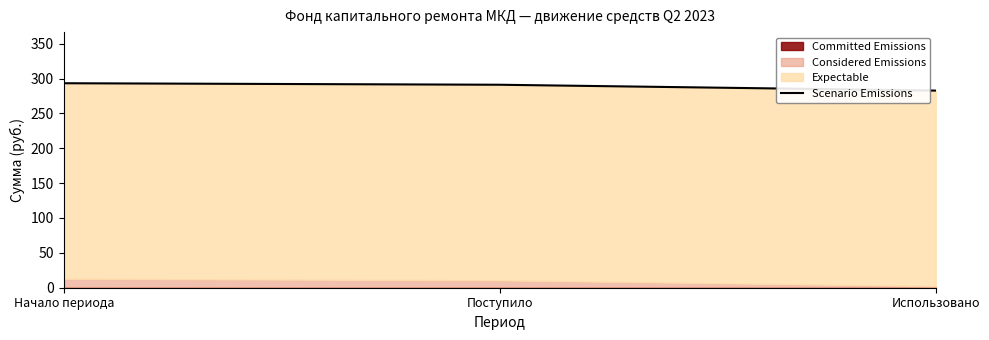

Between Использовано and Начало периода, which is larger?

Начало периода